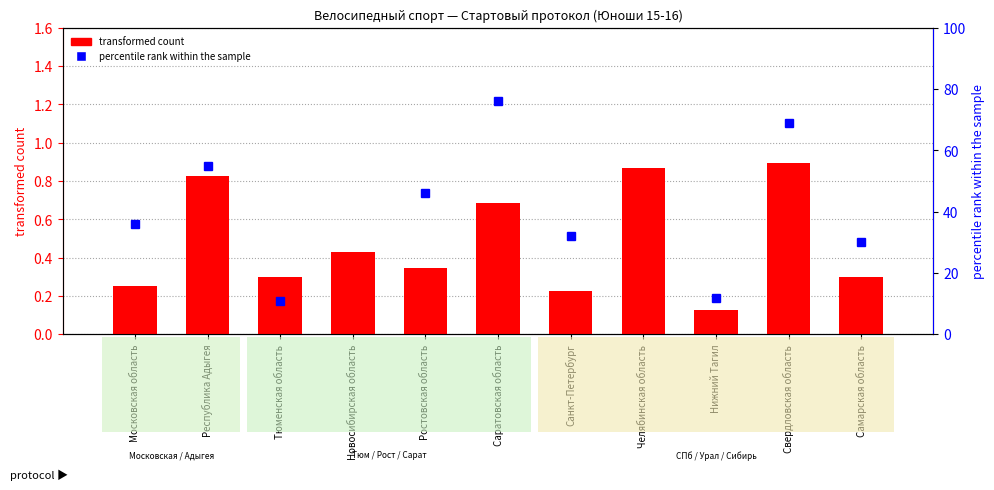

What is the difference between the maximum and minimum values?

0.8